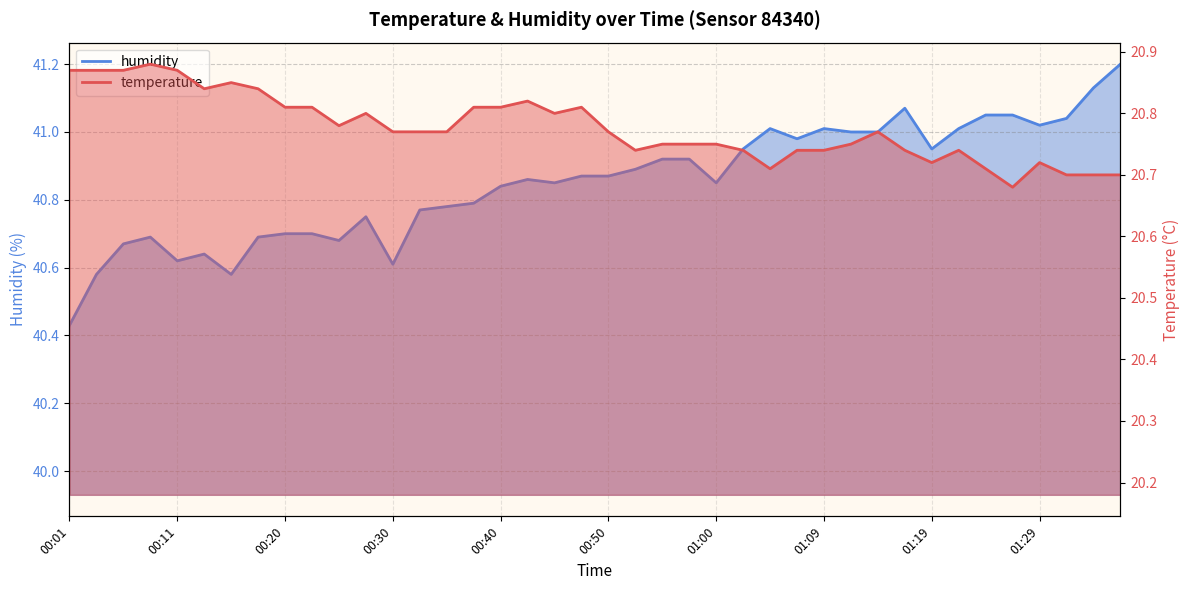

At which category is the sum across all series the highest?

01:36